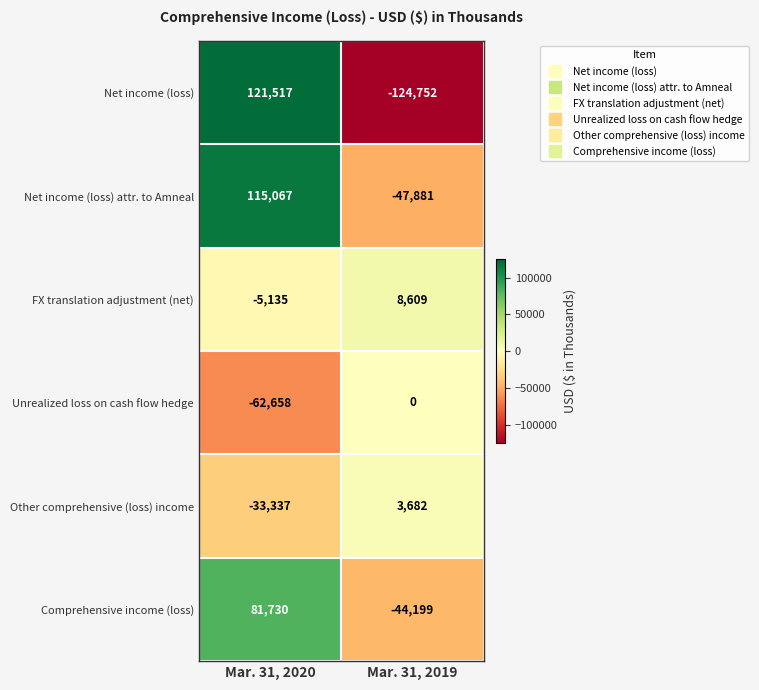

True or false: Net income (loss) attr. to Amneal has a value of 160060 at Mar. 31, 2020.

False